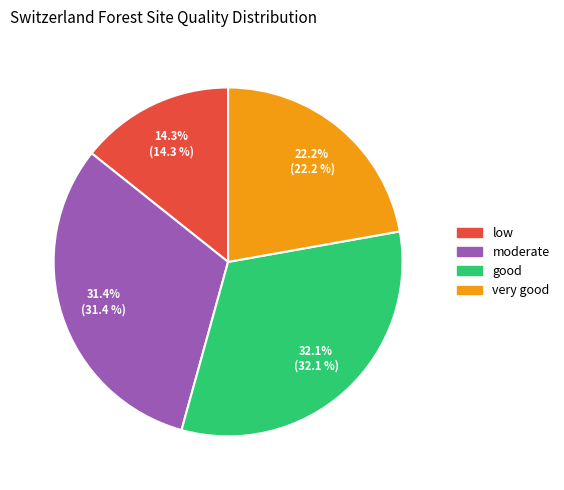

Is it true that good is 32% of the pie?

True